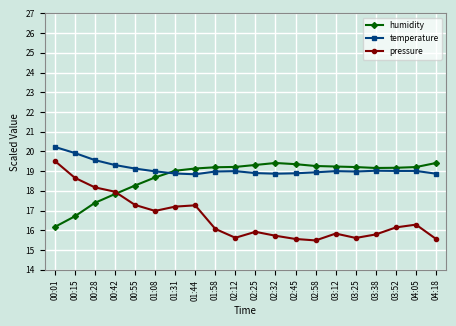

What is the label of the 9th point from the left?

01:58